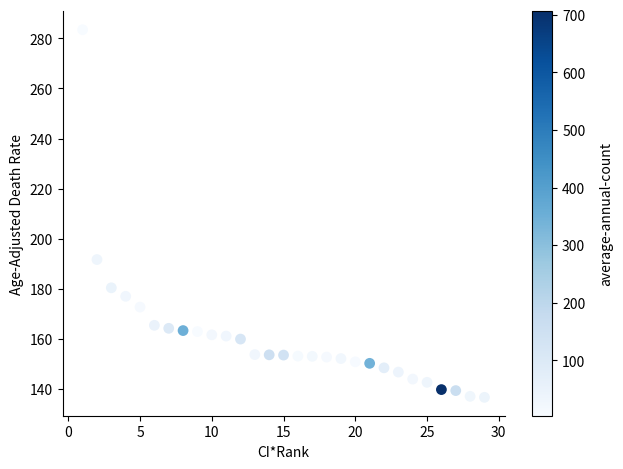

What is the range of X values (max minus min)?

28.0